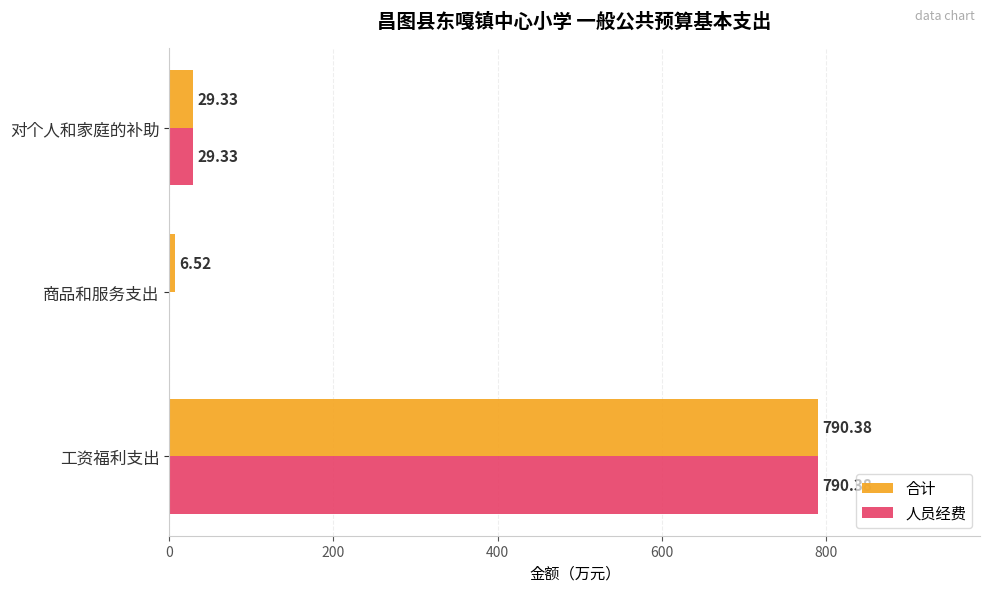

Where is 合计 nearest to the value 398?

对个人和家庭的补助